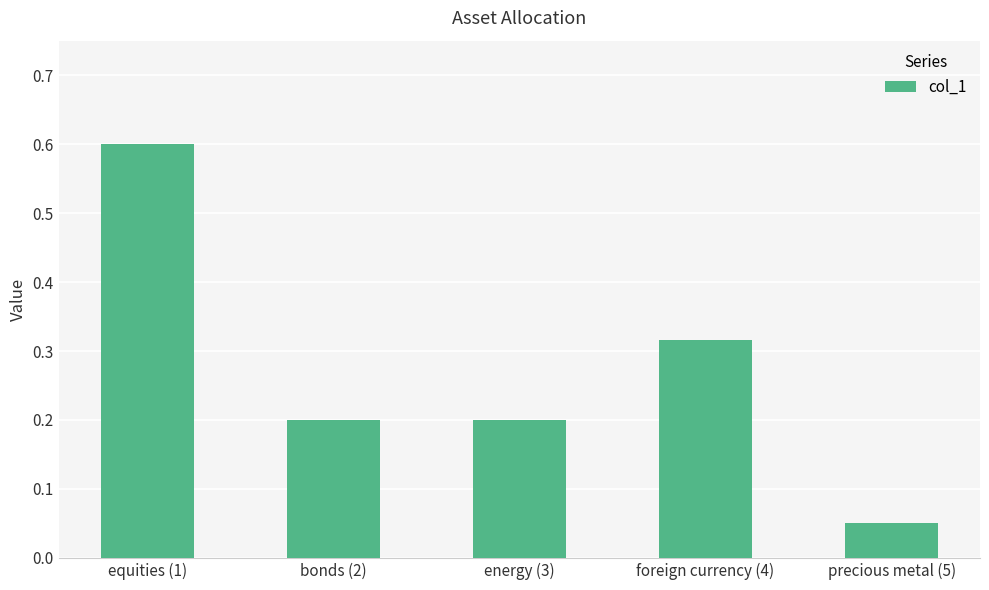

At which label is the value closest to 0?

precious metal (5)